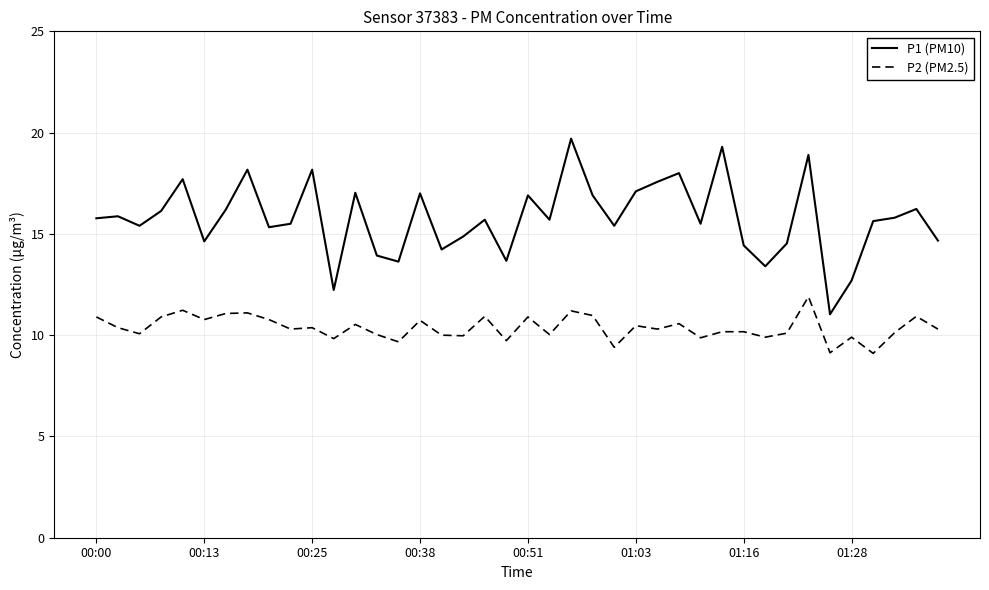

Which series has the largest total across all categories?

P1 (PM10)